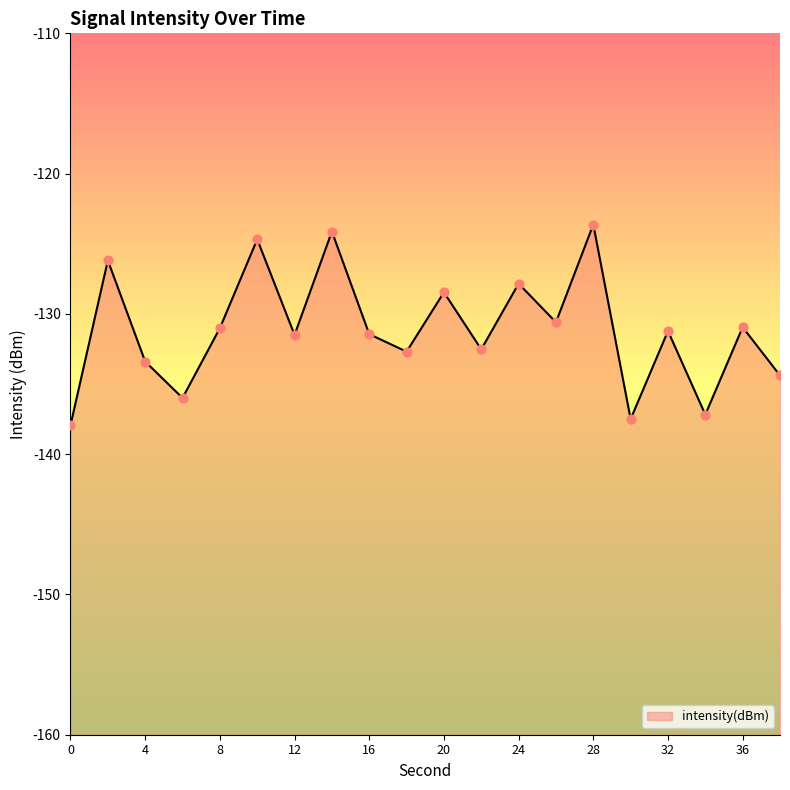

What is the change in value from 30 to 38?

+3.1